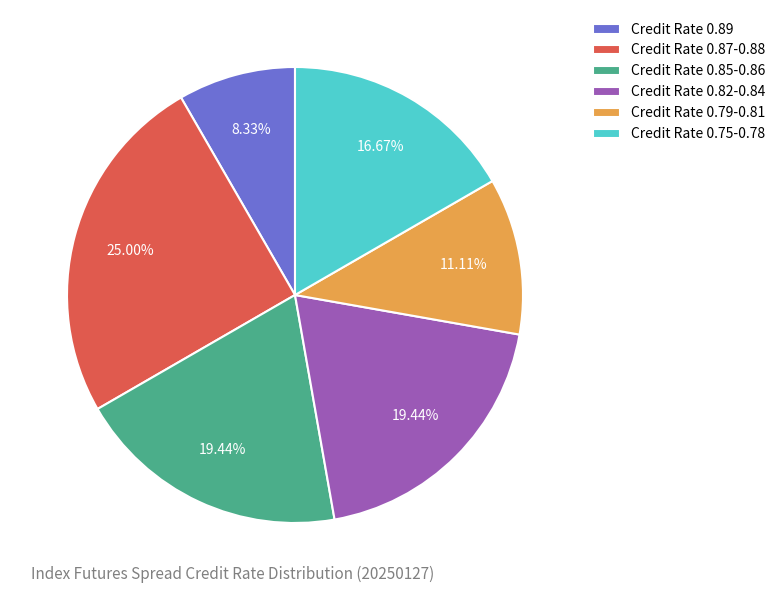

Approximately how many times larger is the value at Credit Rate 0.75-0.78 compared to Credit Rate 0.85-0.86?

0.9